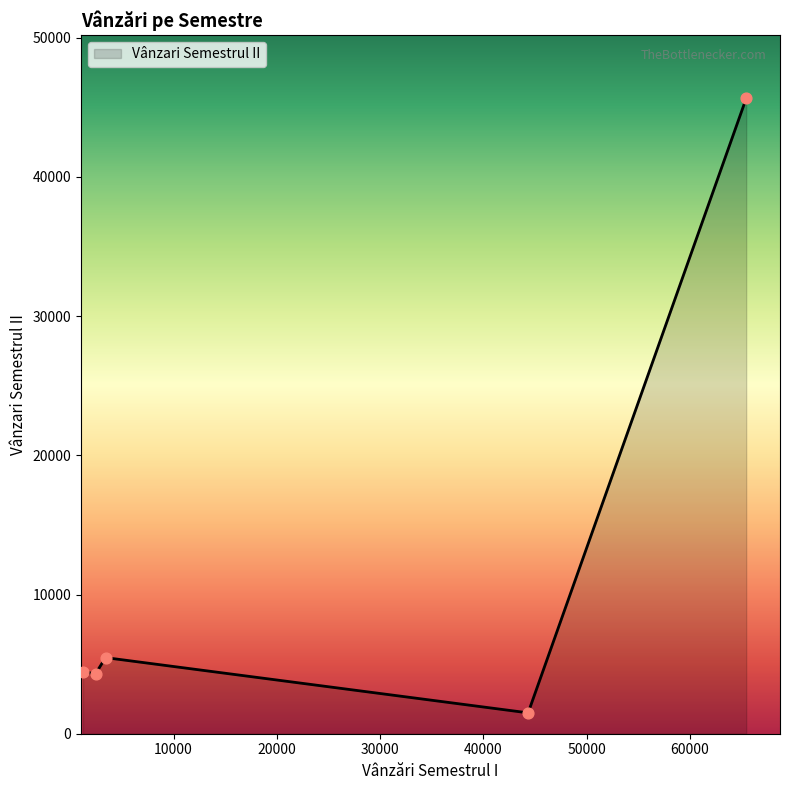

What is the difference between the maximum and minimum values?

44141